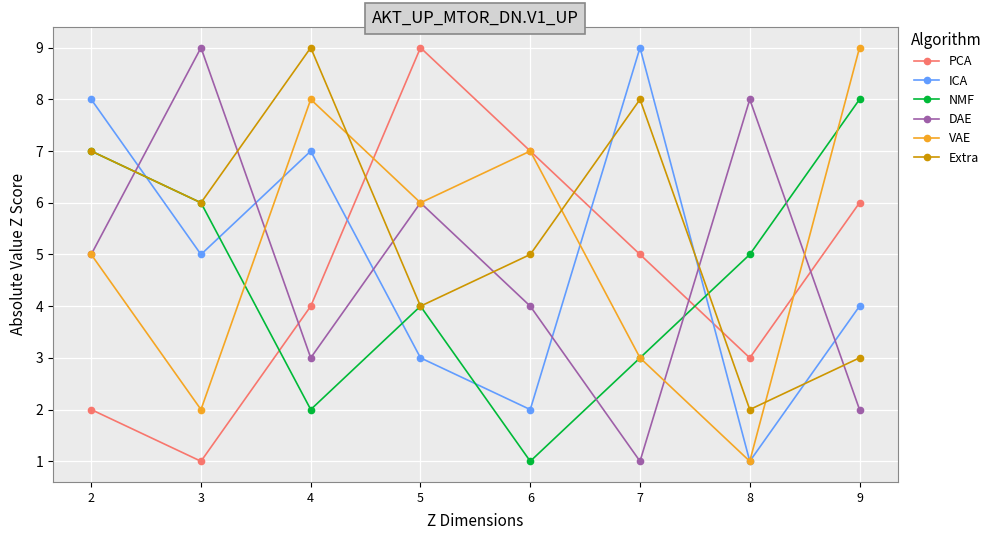

Is it true that NMF equals 7 at 2?

True